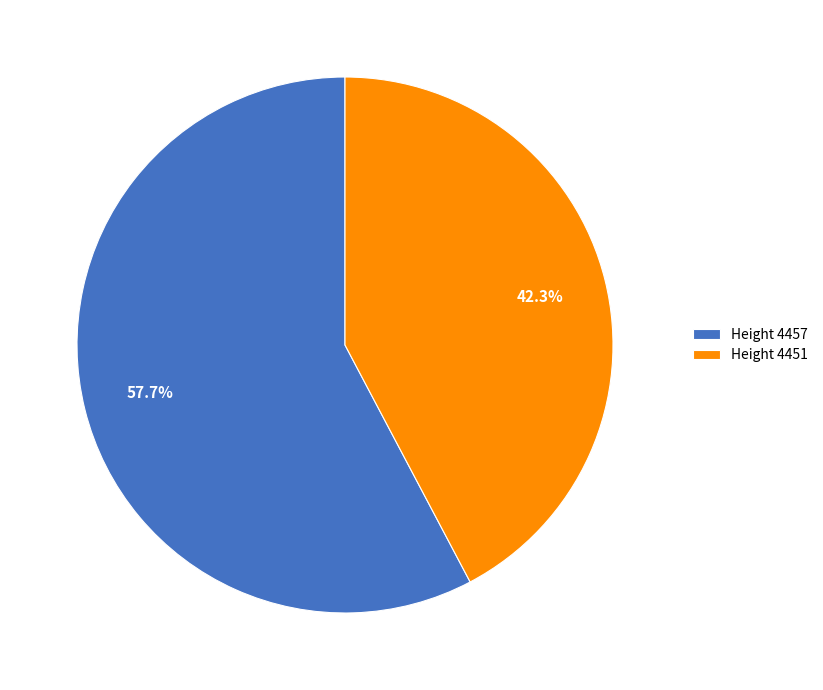

Which slice represents more than half of the pie?

Height 4457